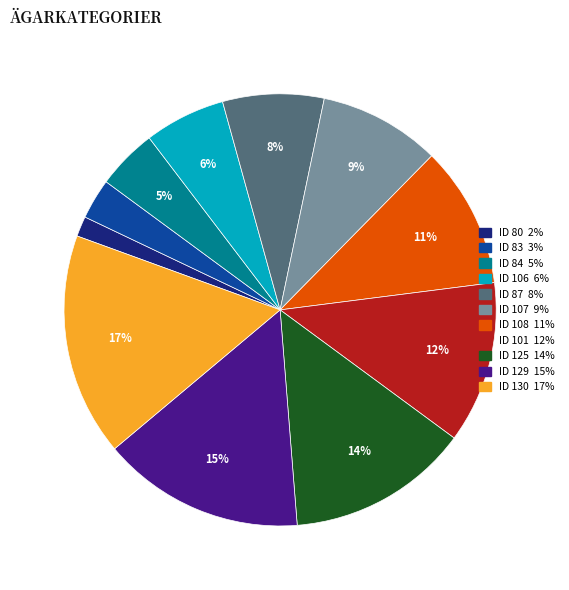

To the nearest percent, what is the difference between the largest and smallest slice percentages?

15%